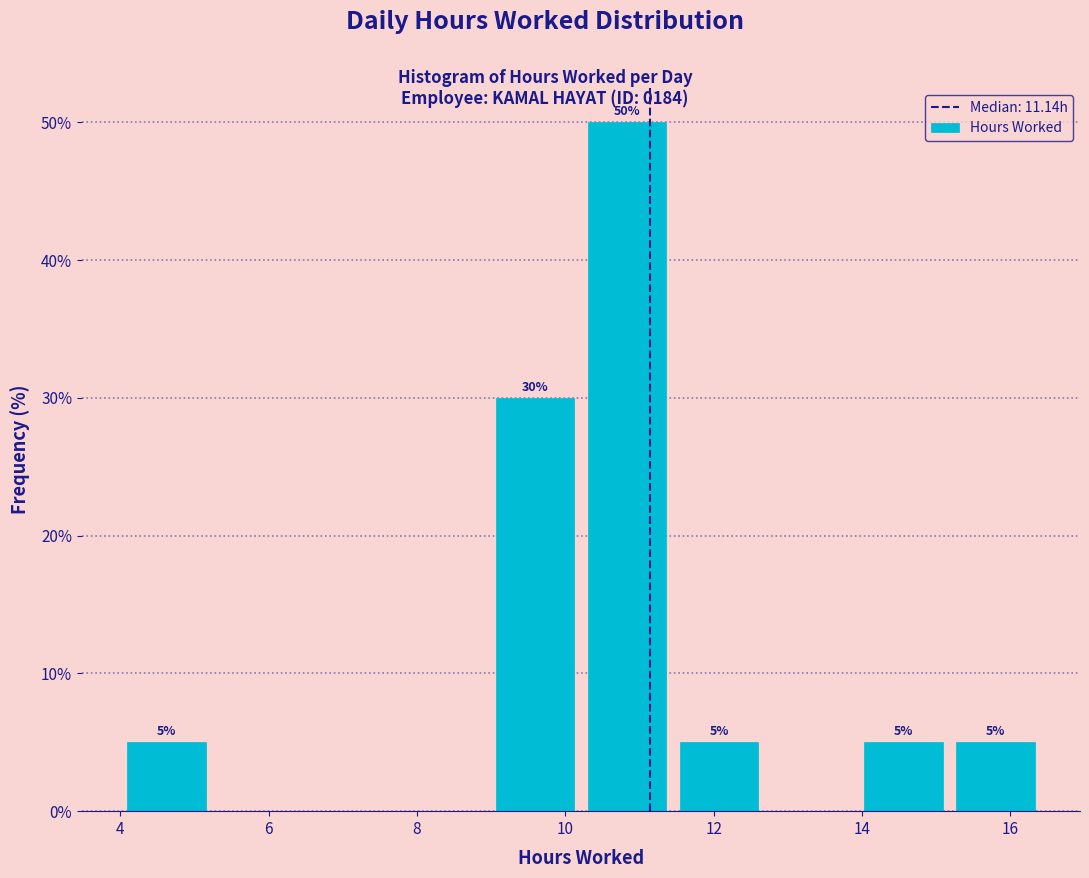

Which range on the x-axis has the tallest bar?

10.2 to 11.4